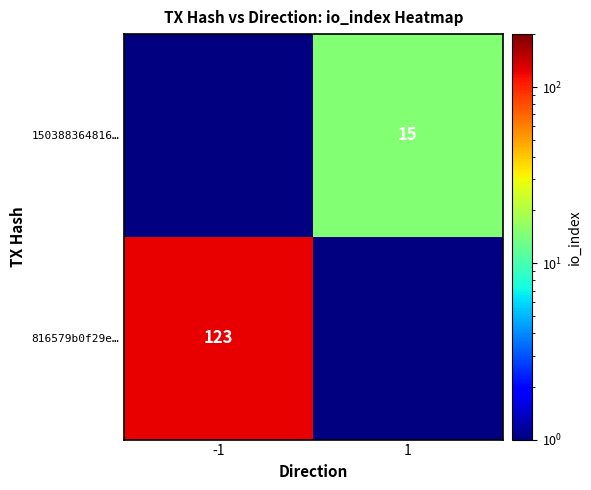

Is it true that 150388364816… equals 15.0 at 1?

True